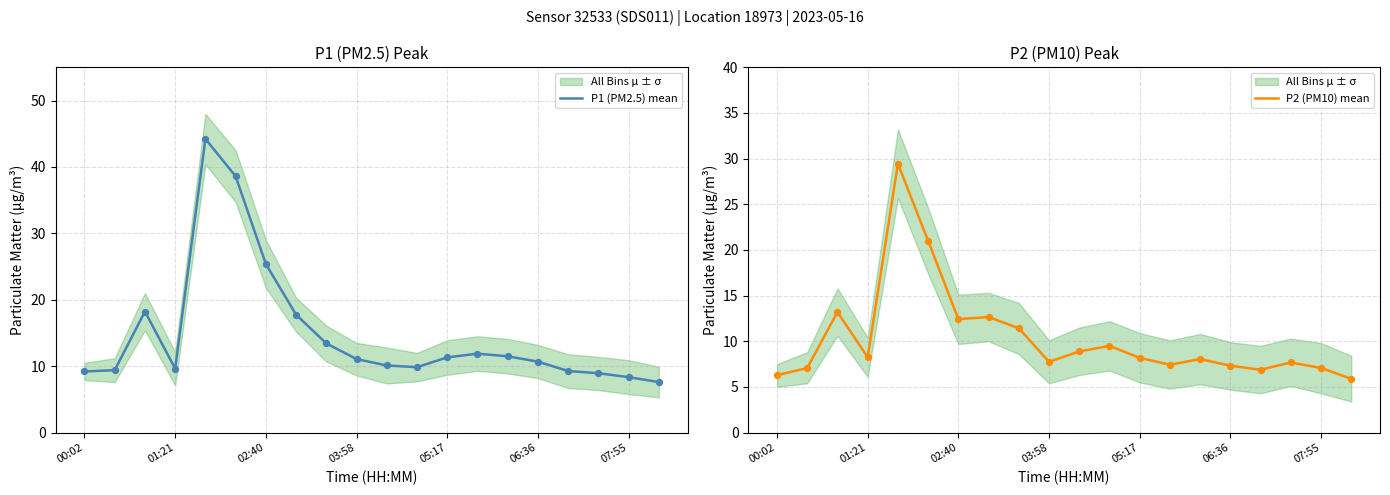

Which series has the largest total across all categories?

P1 (PM2.5) mean